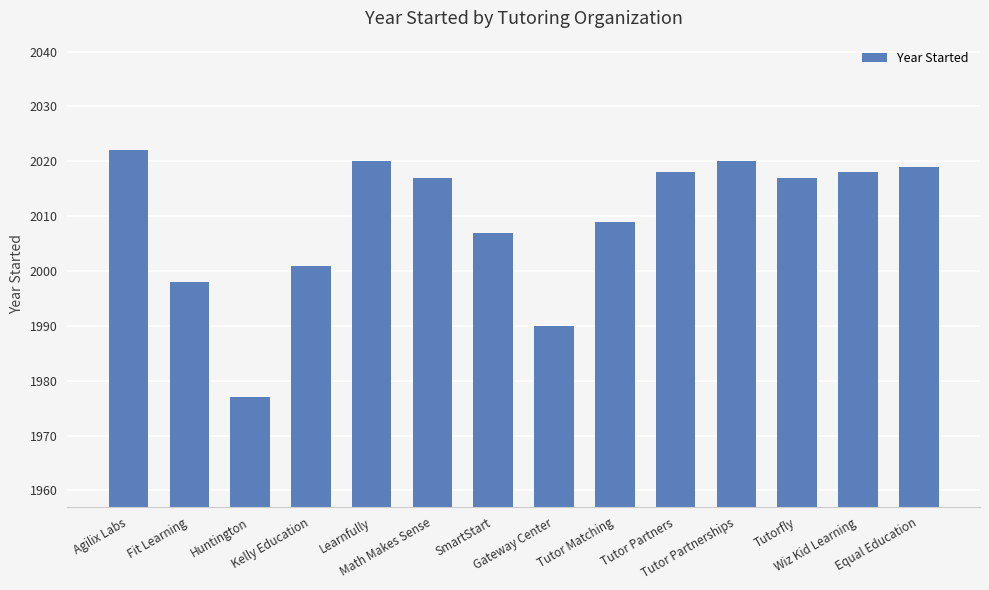

What is the value of the 2nd bar from the left?

1998